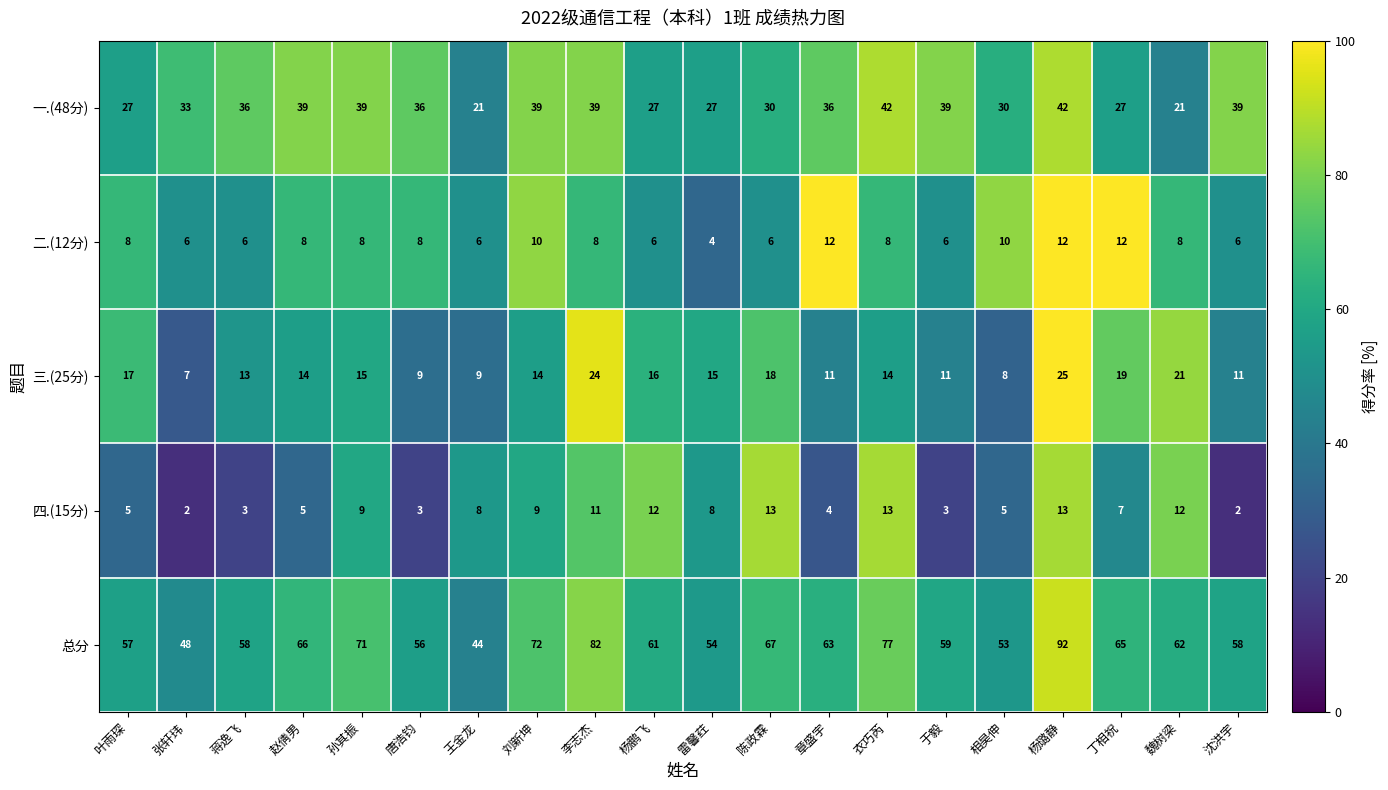

Count the 二.(12分) values in the range 6 to 10.

16